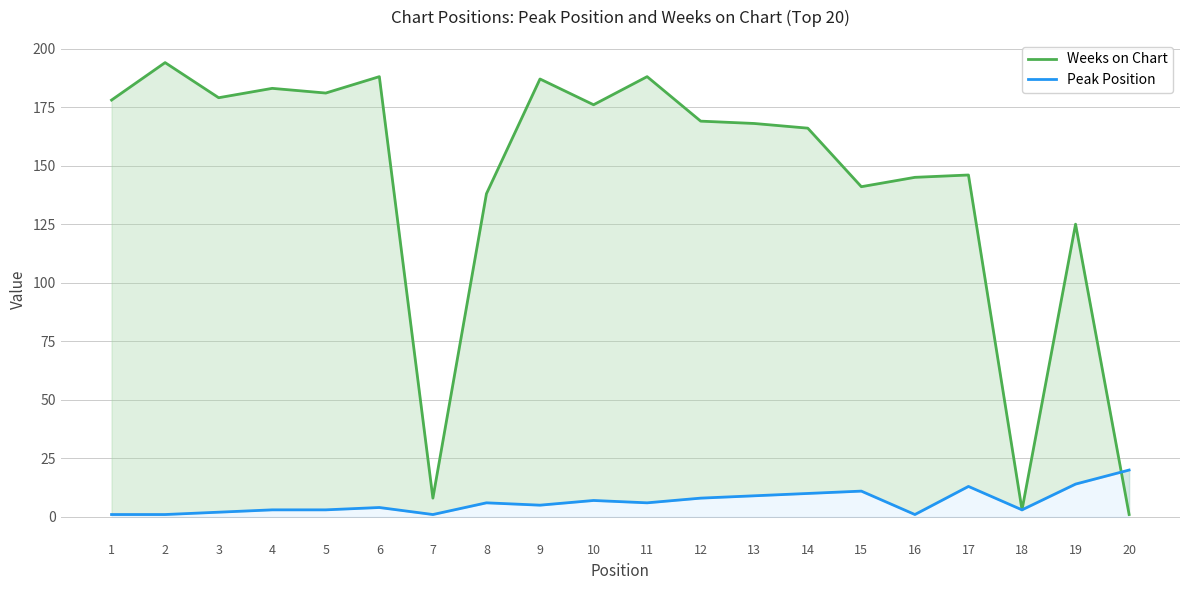

What are all the series names shown in the legend?

Weeks on Chart, Peak Position